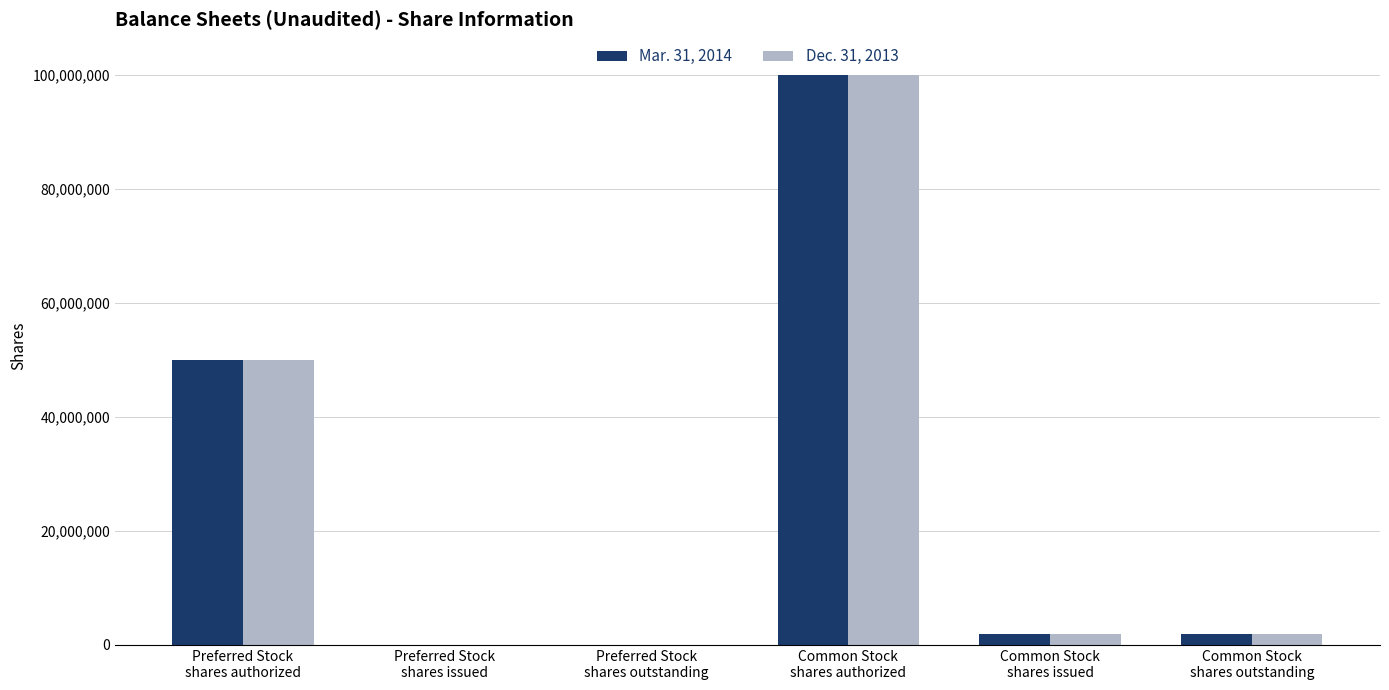

Reading left to right, list all the values displayed in this chart.

Mar. 31, 2014: Preferred Stock
shares authorized=50000000	Preferred Stock
shares issued=0	Preferred Stock
shares outstanding=0	Common Stock
shares authorized=100000000	Common Stock
shares issued=1853207	Common Stock
shares outstanding=1853207
Dec. 31, 2013: Preferred Stock
shares authorized=50000000	Preferred Stock
shares issued=0	Preferred Stock
shares outstanding=0	Common Stock
shares authorized=100000000	Common Stock
shares issued=1853207	Common Stock
shares outstanding=1853207